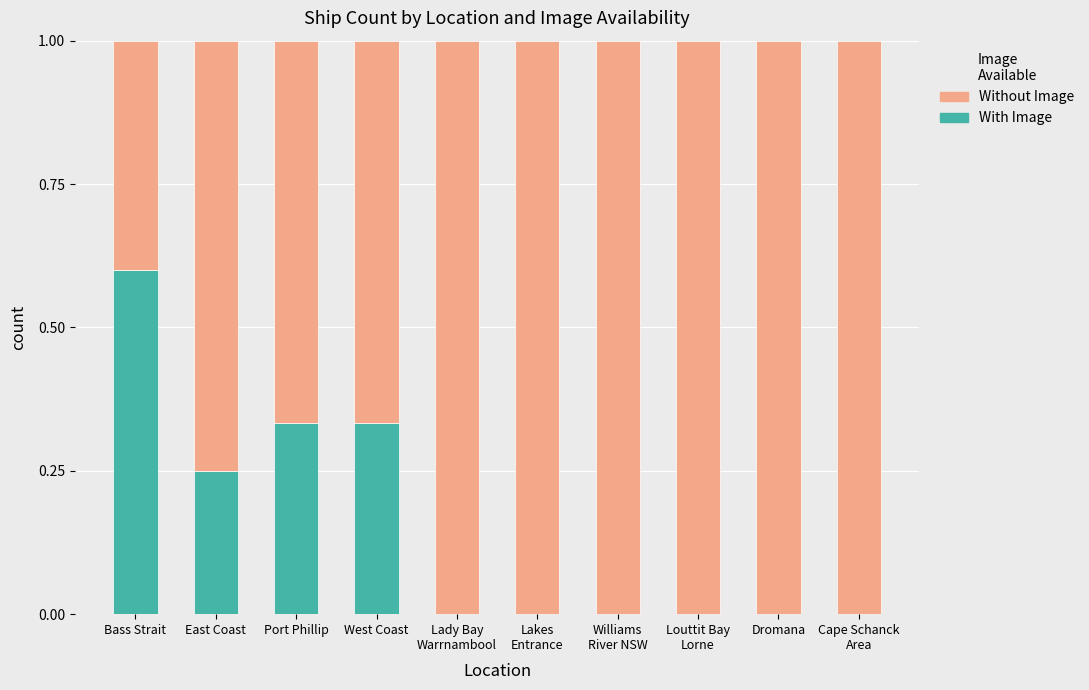

What is the total value across all series at Port Phillip?

1.0